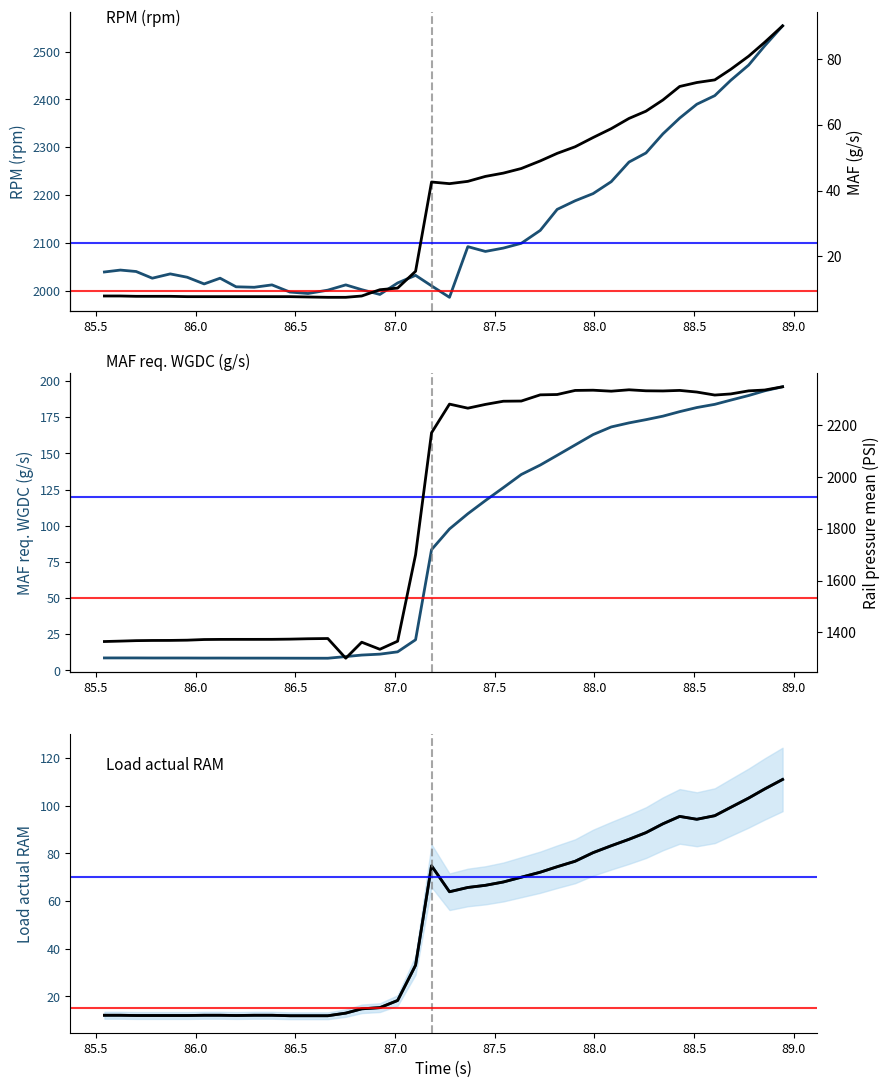

What is the greatest value displayed?

2554.0